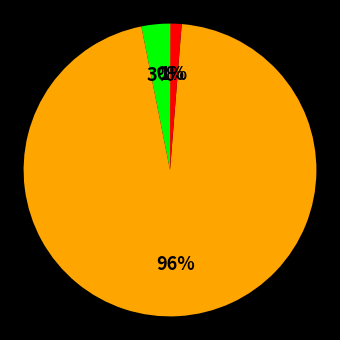

Does any single category account for the majority?

Yes